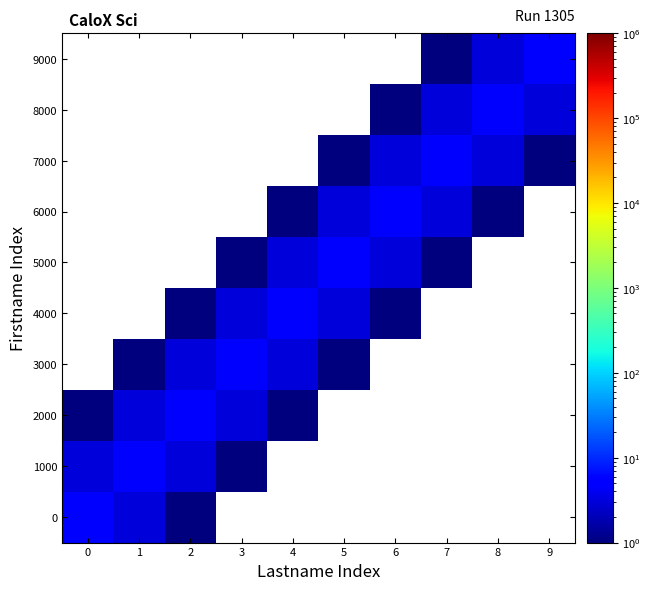

Reading left to right, extract all data points from this chart.

0: 0=5	1=3	2=1	3=0	4=0	5=0	6=0	7=0	8=0	9=0
1000: 0=3	1=5	2=3	3=1	4=0	5=0	6=0	7=0	8=0	9=0
2000: 0=1	1=3	2=5	3=3	4=1	5=0	6=0	7=0	8=0	9=0
3000: 0=0	1=1	2=3	3=5	4=3	5=1	6=0	7=0	8=0	9=0
4000: 0=0	1=0	2=1	3=3	4=5	5=3	6=1	7=0	8=0	9=0
5000: 0=0	1=0	2=0	3=1	4=3	5=5	6=3	7=1	8=0	9=0
6000: 0=0	1=0	2=0	3=0	4=1	5=3	6=5	7=3	8=1	9=0
7000: 0=0	1=0	2=0	3=0	4=0	5=1	6=3	7=5	8=3	9=1
8000: 0=0	1=0	2=0	3=0	4=0	5=0	6=1	7=3	8=5	9=3
9000: 0=0	1=0	2=0	3=0	4=0	5=0	6=0	7=1	8=3	9=5